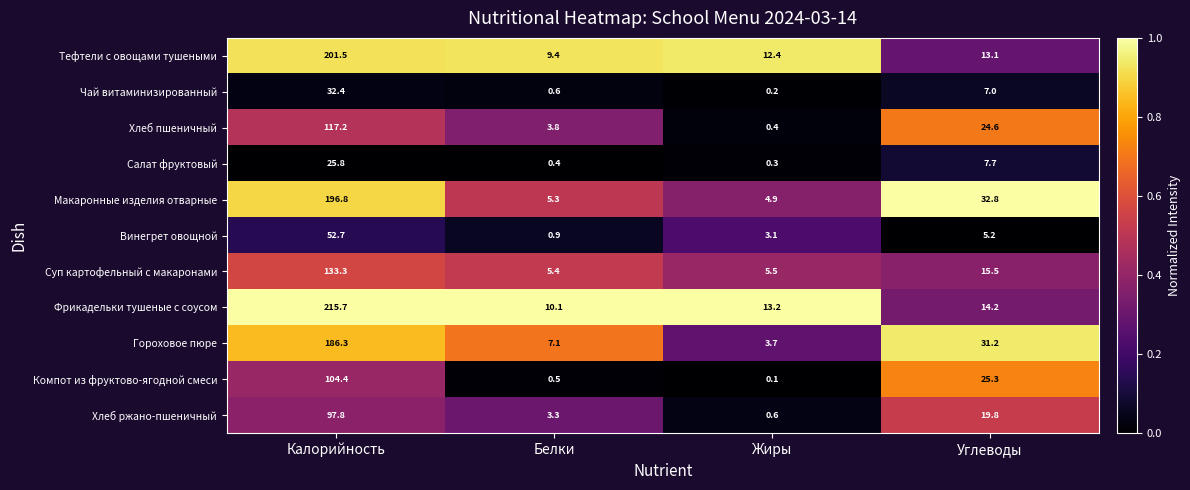

Is the value of Суп картофельный с макаронами at Углеводы greater than the value of Тефтели с овощами тушеными at Калорийность?

No